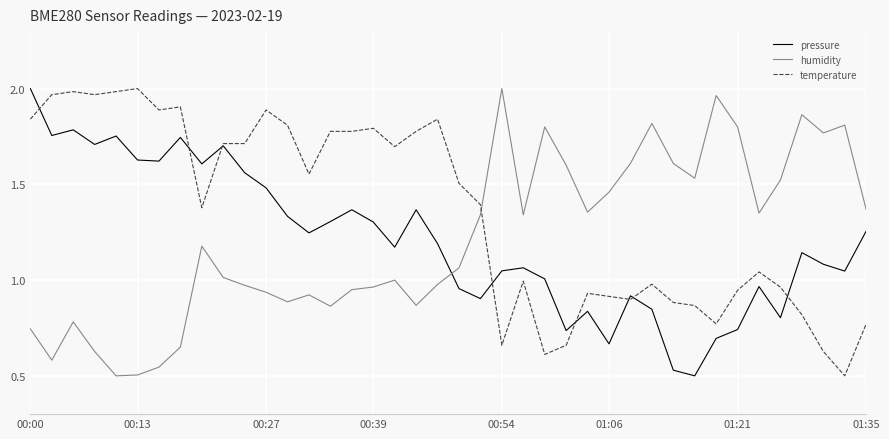

Which series has the largest total across all categories?

temperature